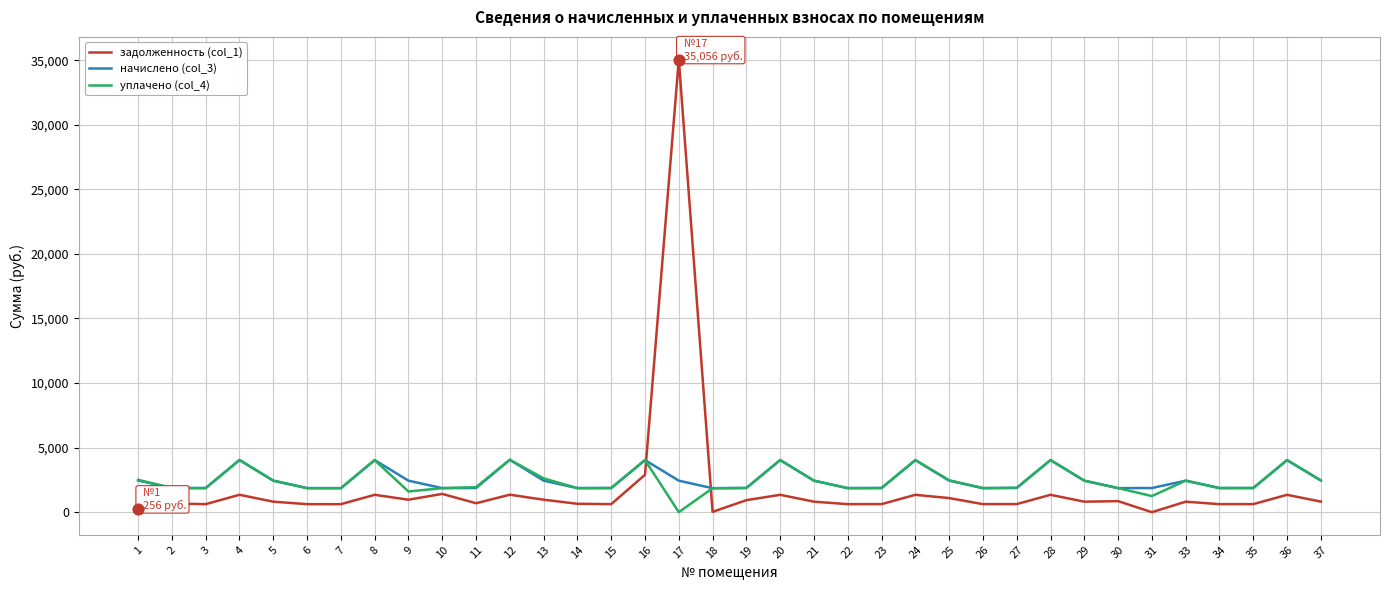

What is the total value across all series at 23?

4364.4